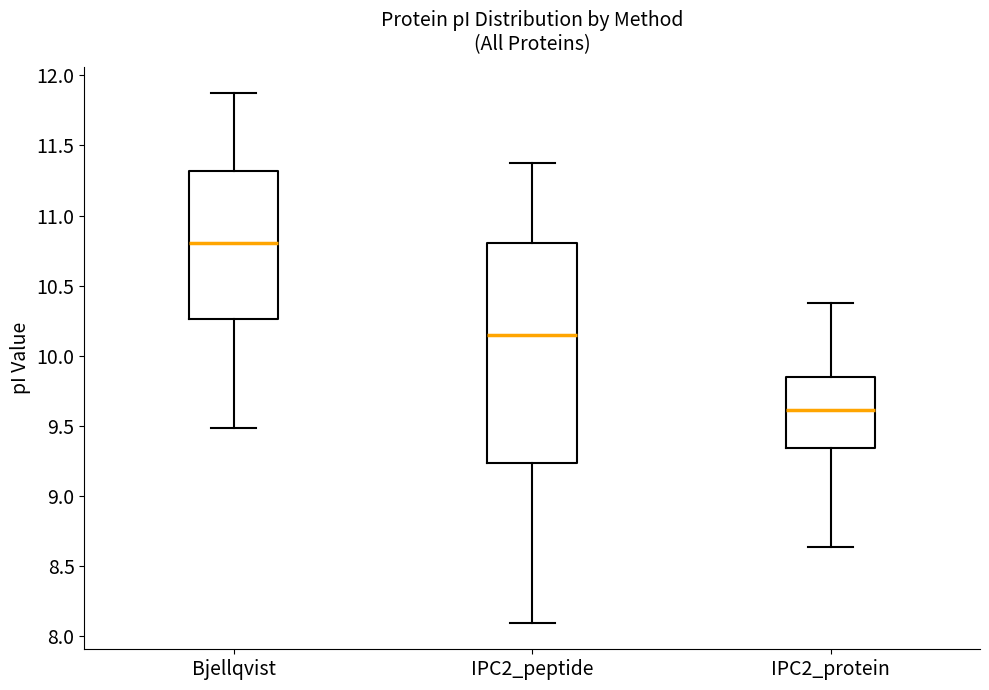

Reading left to right, transcribe this box plot: for each box, give where its median line is, the range the box spans, and where its two whiskers end, as read against the y-axis. The values are not printed on the chart, so give them approximately, as read against the axis.

Bjellqvist: median 10.80, box 10.25 to 11.30, whiskers 9.50 to 11.85
IPC2_peptide: median 10.15, box 9.25 to 10.80, whiskers 8.10 to 11.35
IPC2_protein: median 9.60, box 9.35 to 9.85, whiskers 8.65 to 10.40